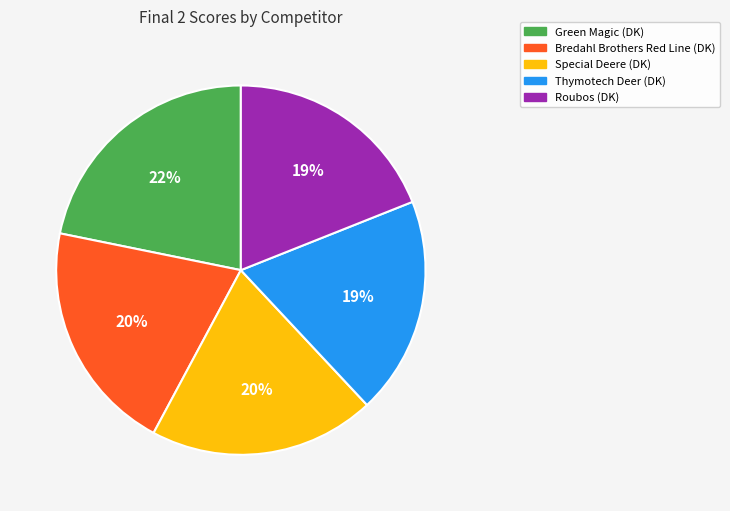

Is it true that Special Deere (DK) is 32% of the pie?

False